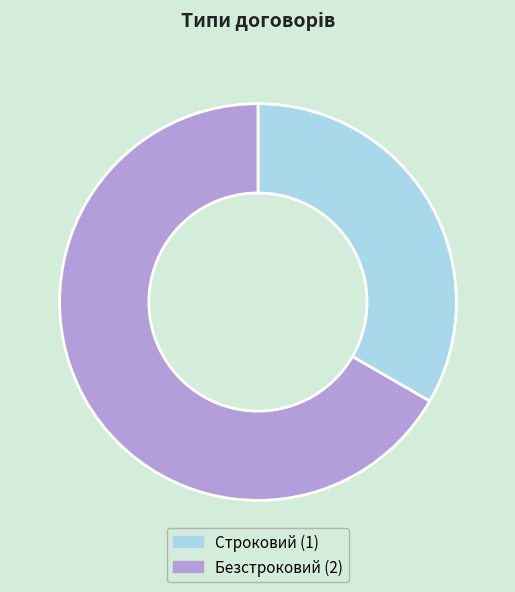

Combined, do Безстроковий and Строковий account for over 50%?

Yes